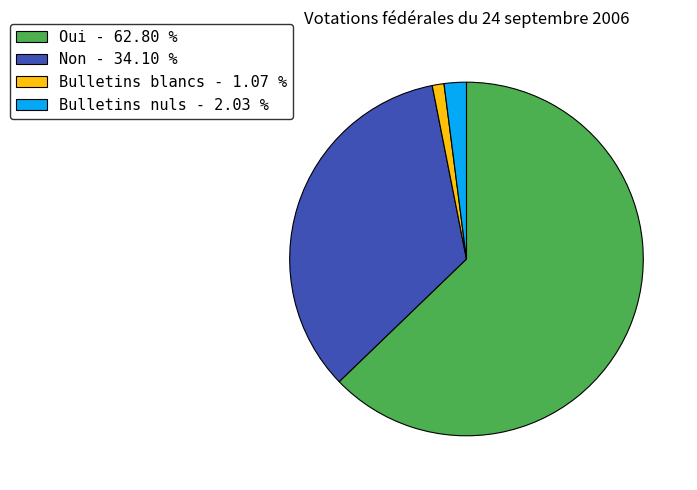

How many segments does this pie chart have?

4